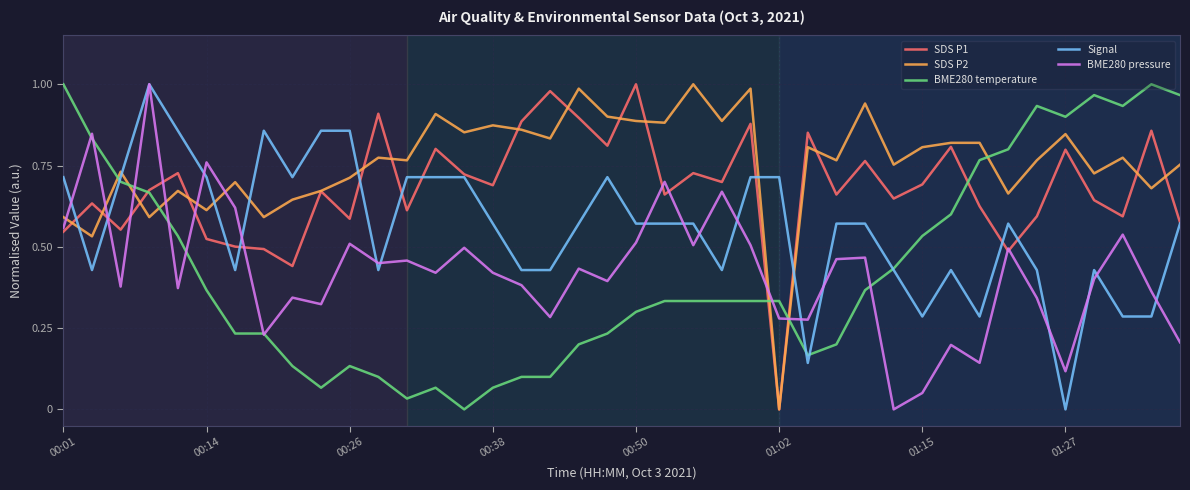

Which series has the largest total across all categories?

SDS P2